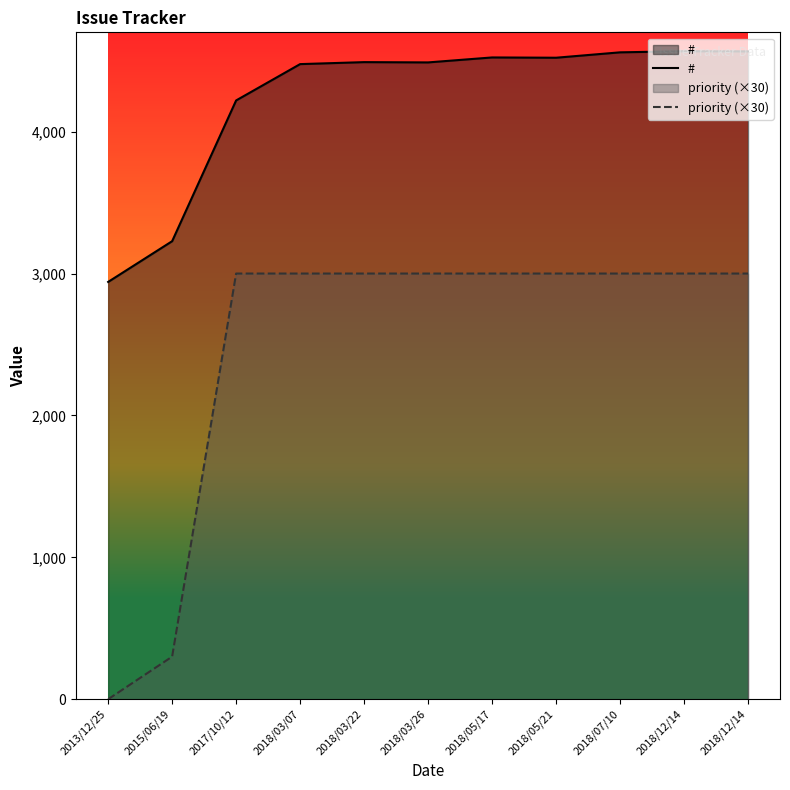

What is the difference between the highest and lowest values at 2017/10/12?

1220